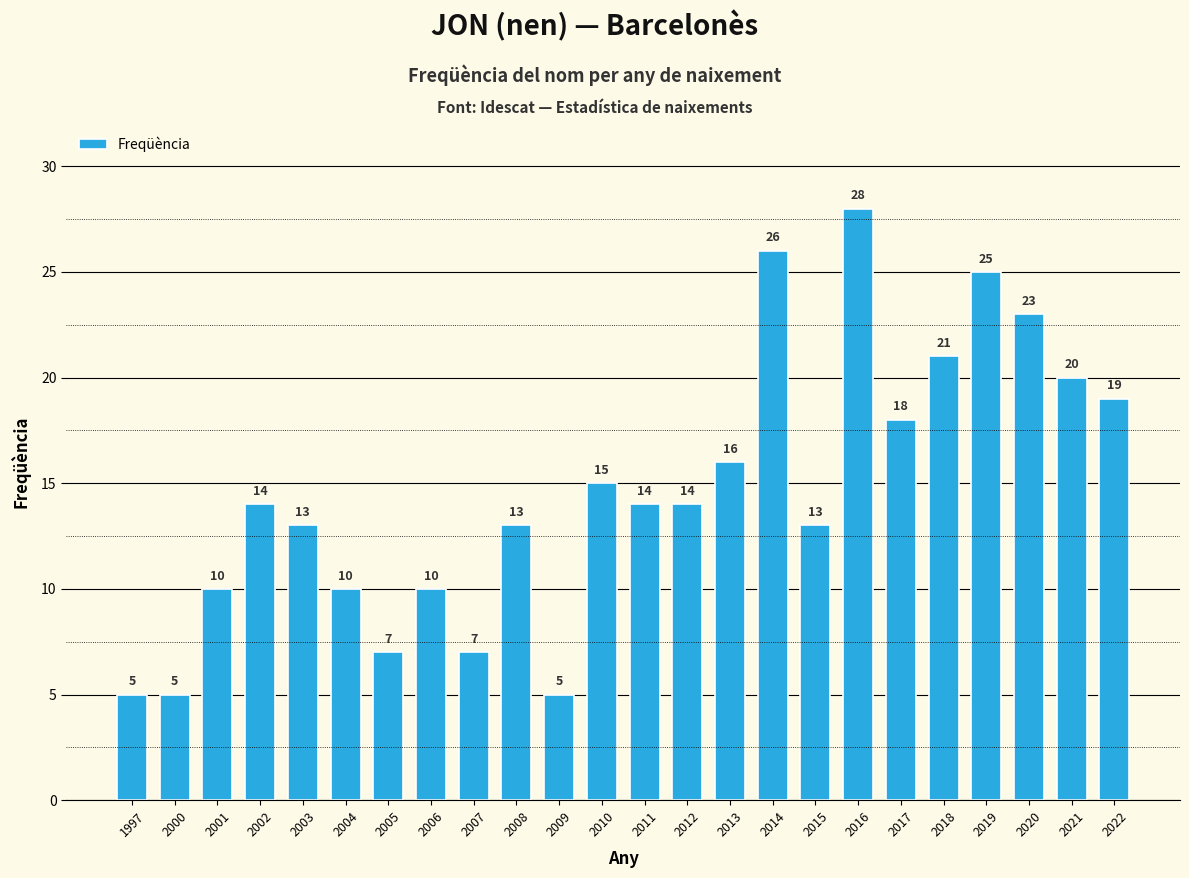

What is the change in value from 2004 to 2013?

+6